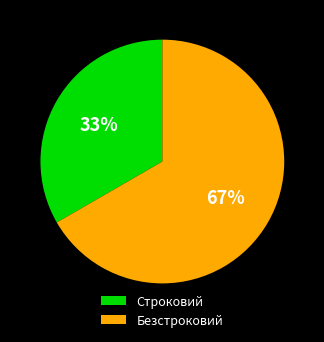

To the nearest percent, what is the combined percentage of Строковий and Безстроковий?

100%